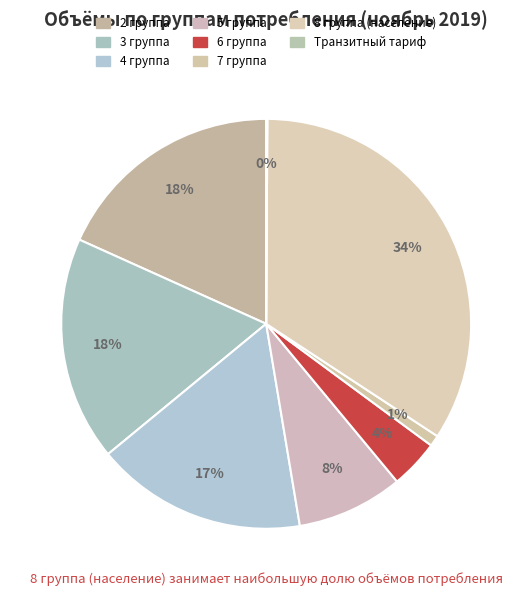

What is the ratio of the value at 3 группа to the value at 2 группа?

1.0